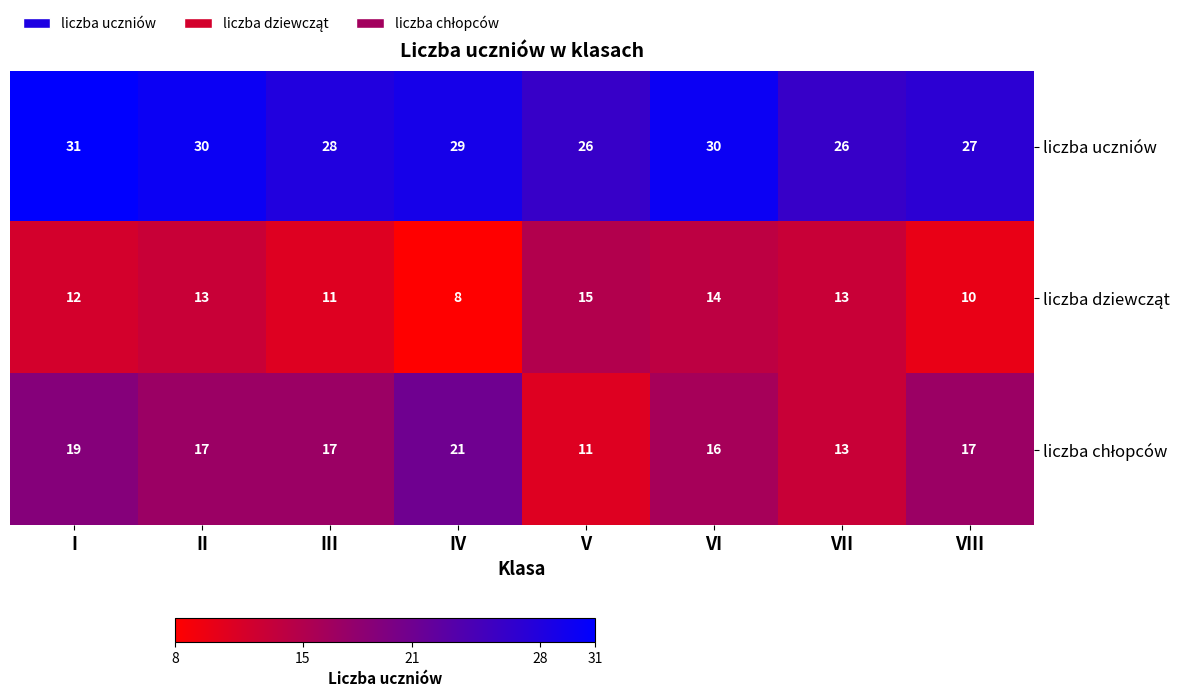

Which series has the largest total across all categories?

liczba uczniów